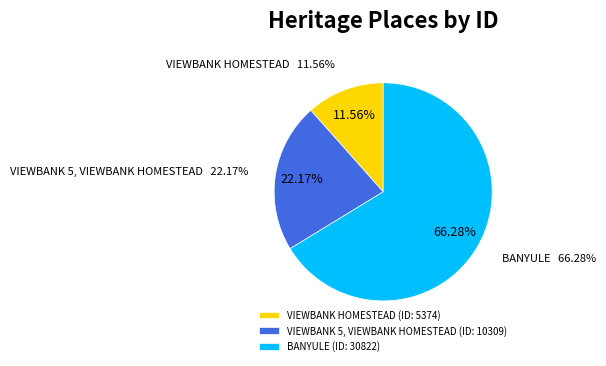

Combined, do VIEWBANK HOMESTEAD and VIEWBANK 5, VIEWBANK HOMESTEAD account for over 50%?

No